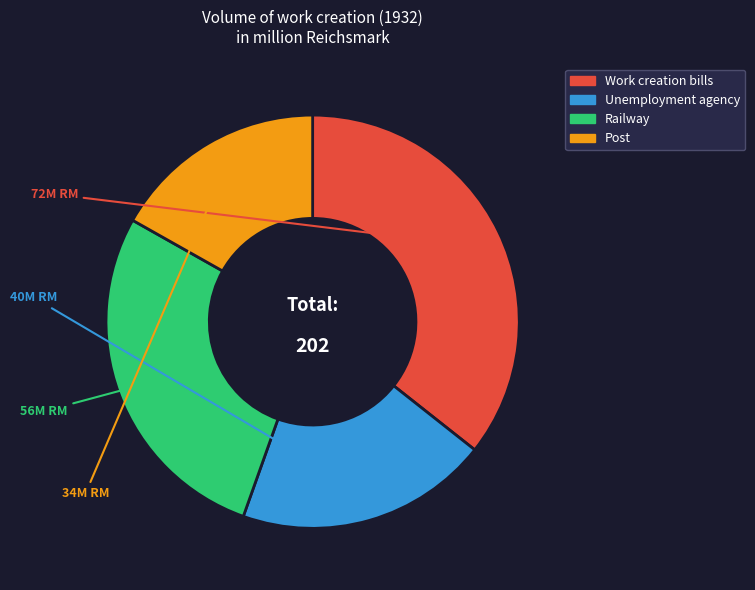

True or false: Unemployment agency accounts for 27% of the total.

False